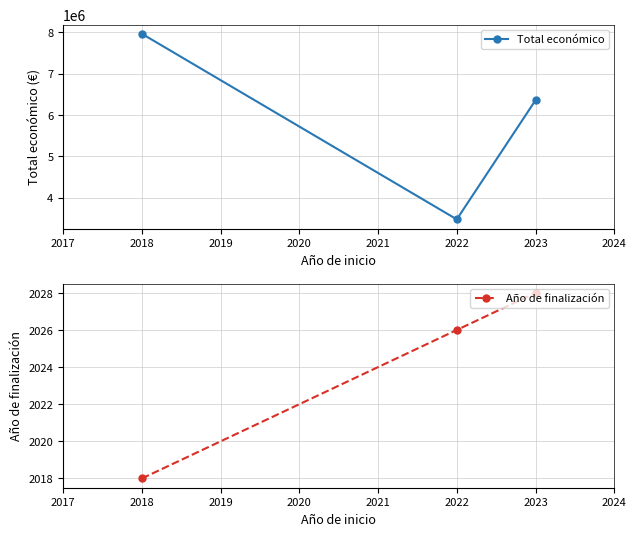

How many data points in Total económico are less than 6357762?

1